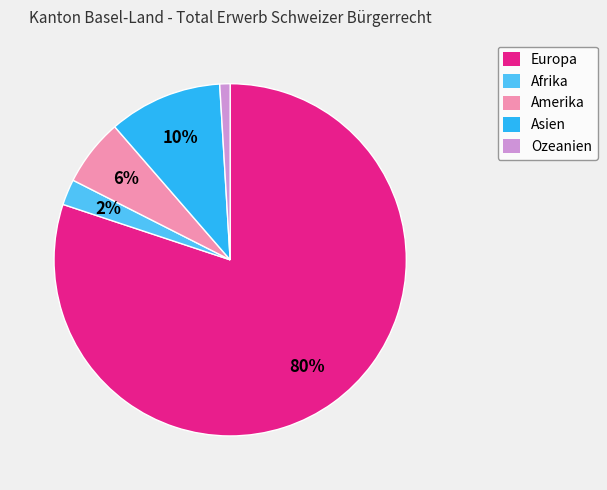

The Asien slice represents 10% of the pie. True or false?

True